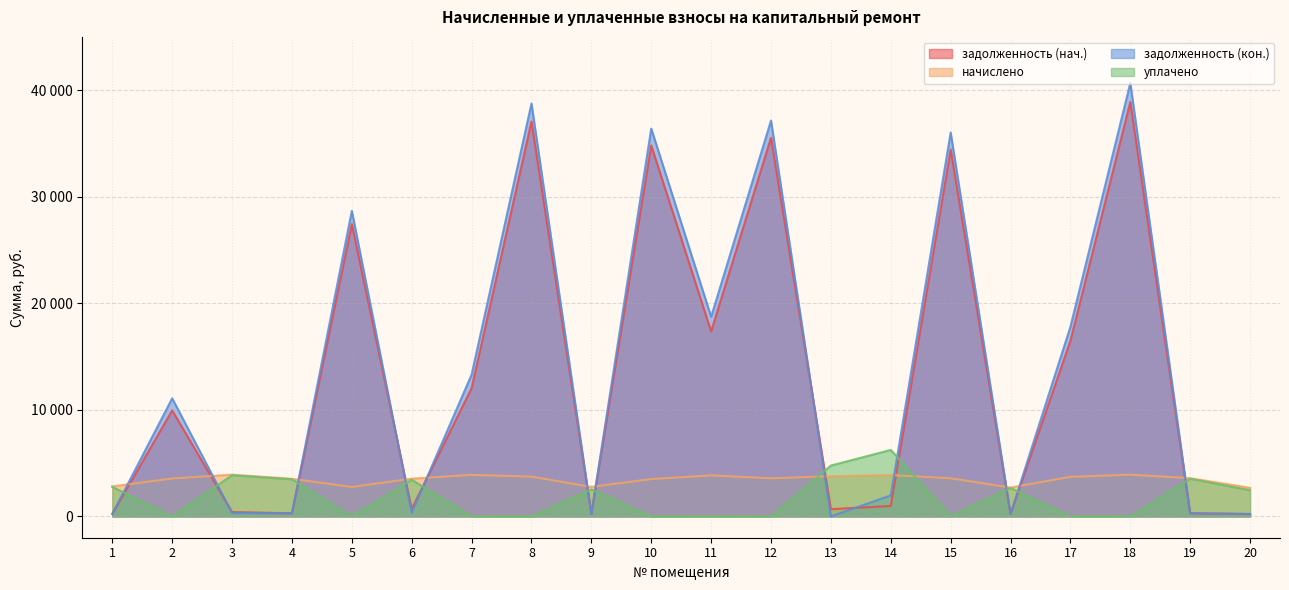

Which series has the largest range (max minus min)?

задолженность (кон.)